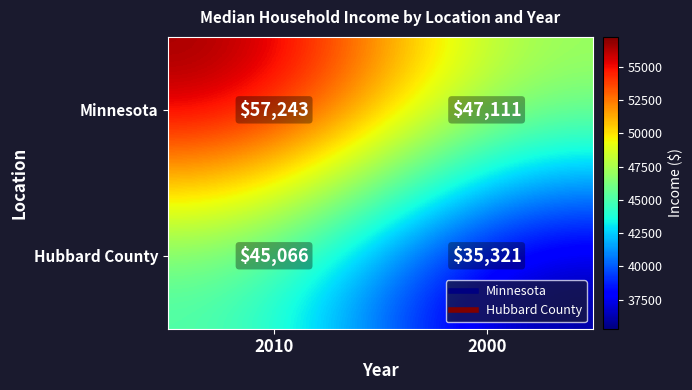

Which series changed the most between 2010 and 2000?

Minnesota